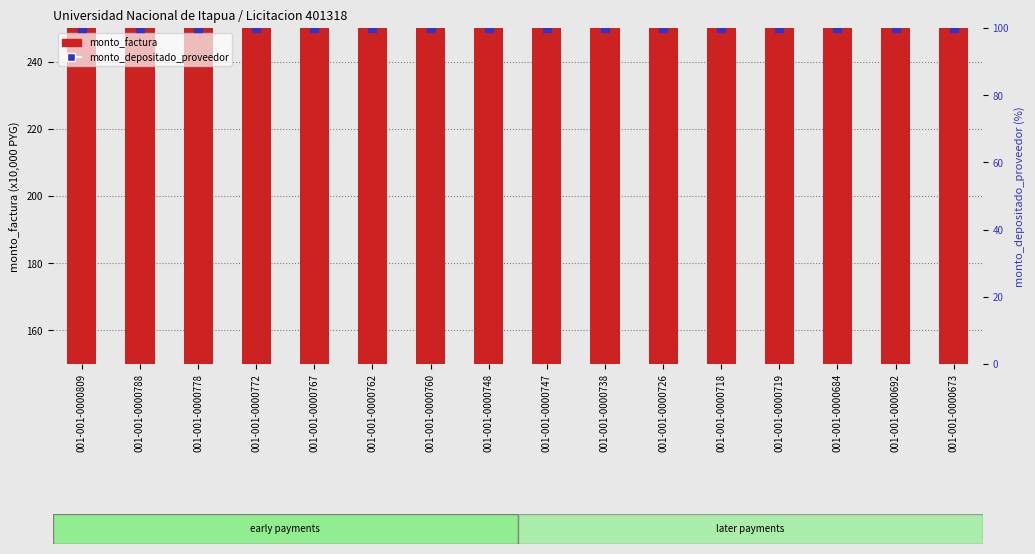

At how many categories does at least one series exceed 255?

16